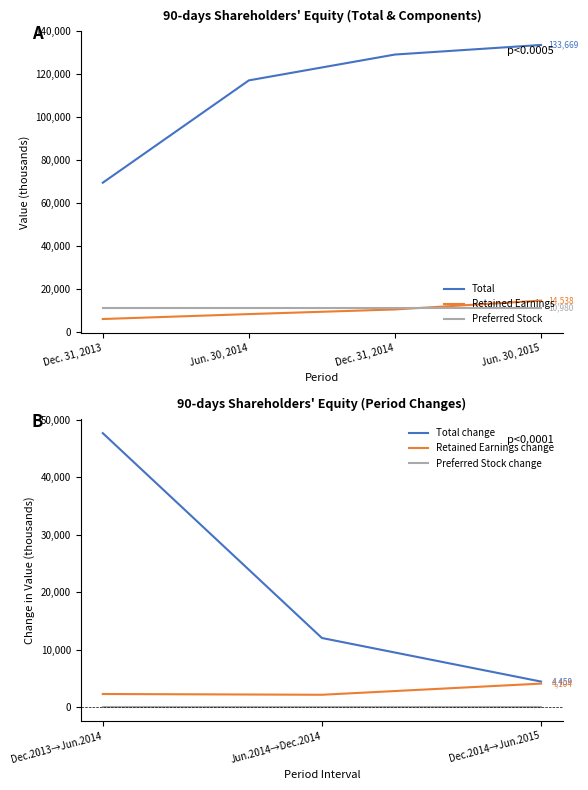

True or false: Total and Retained Earnings intersect in this chart.

False